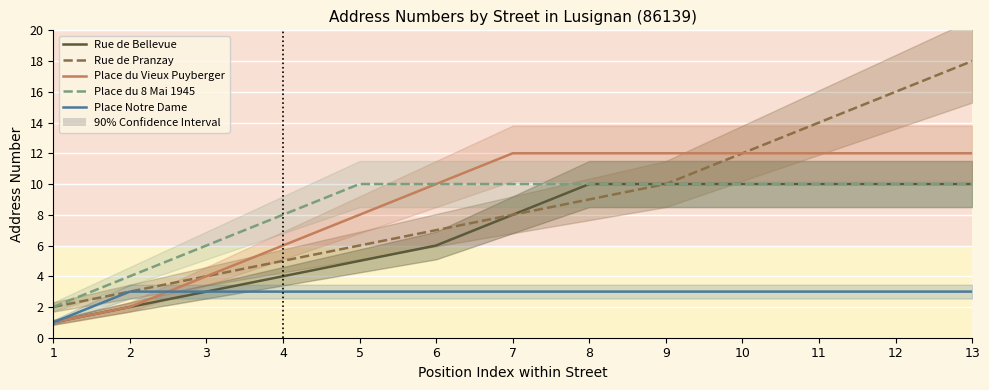

What is the value of the Place Notre Dame point at the 7th from the left?

3